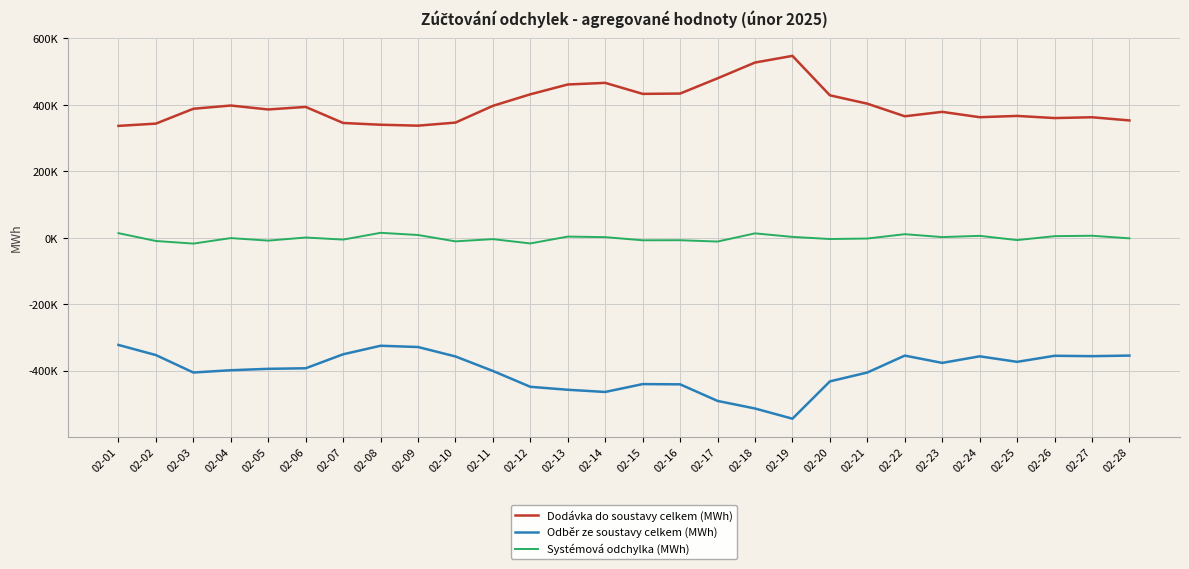

What is the maximum value for Odběr ze soustavy celkem (MWh)?

-322924.9